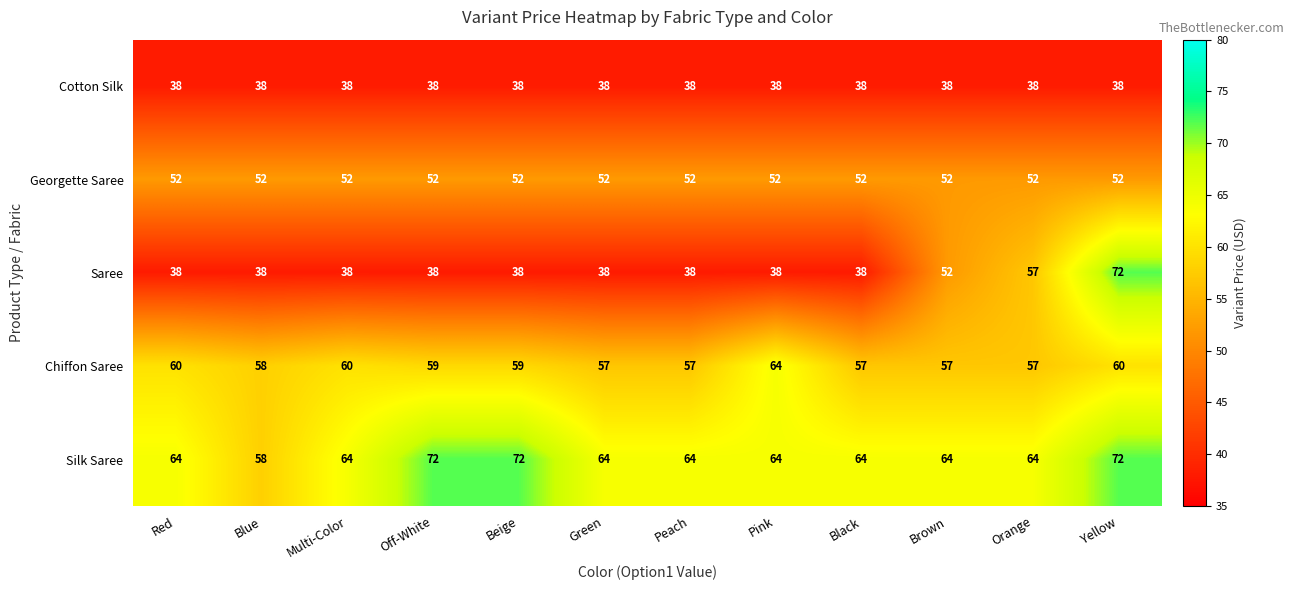

What is the difference between the maximum and minimum values in the Saree series?

34